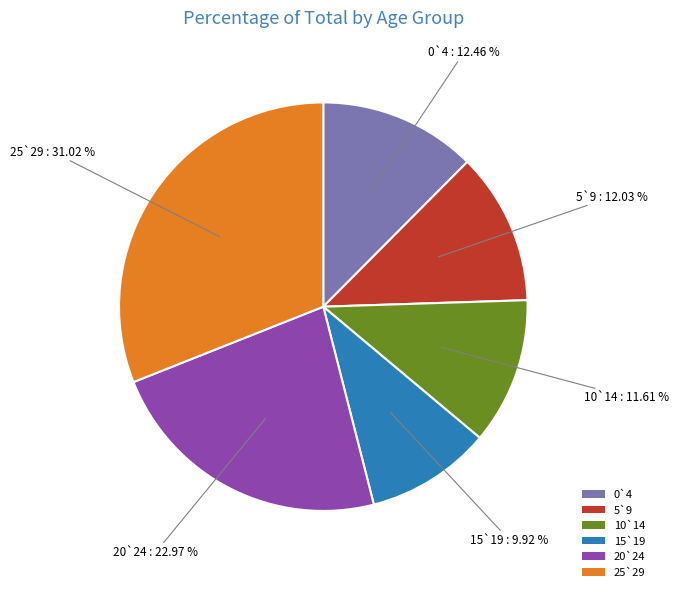

Is the sum of 10`14 and 15`19 greater than half?

No